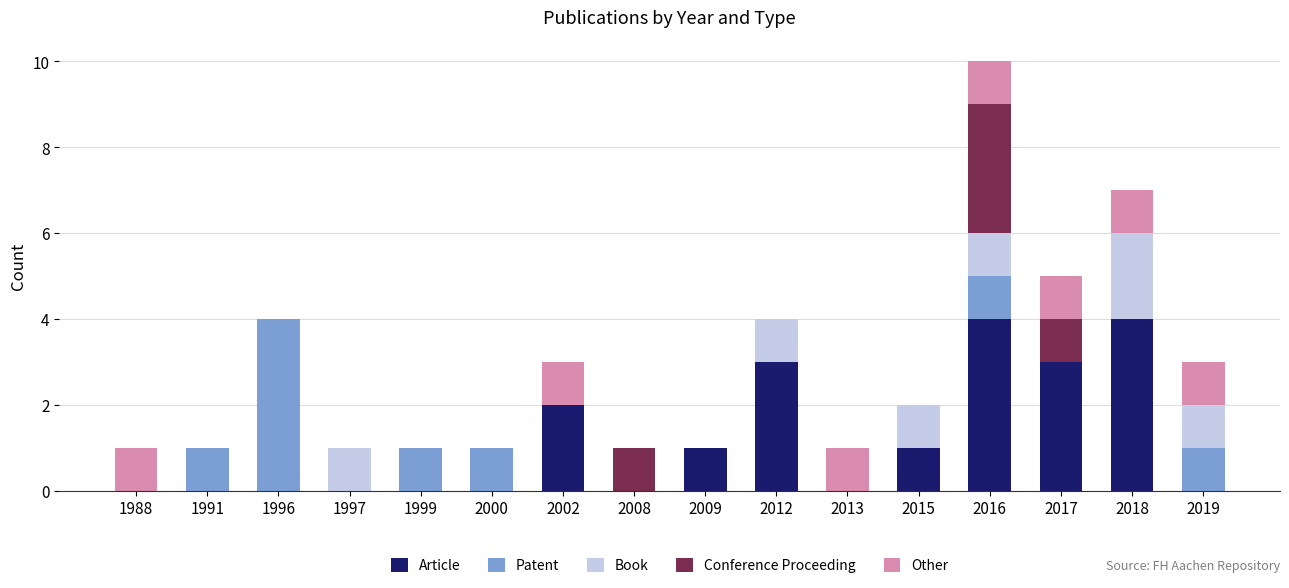

Is it true that Article equals 4 at 2018?

True